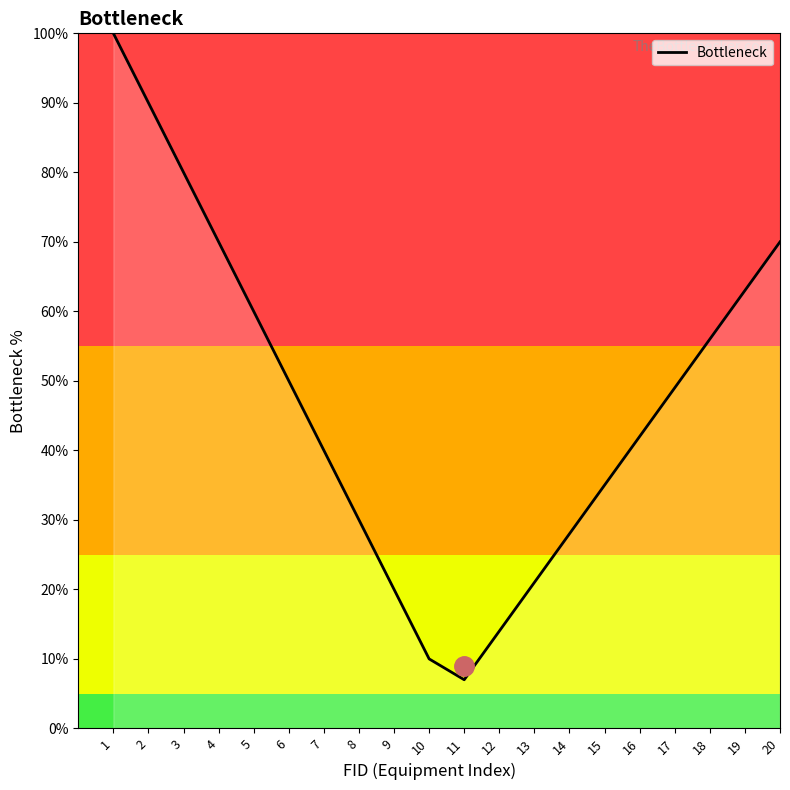

Reading right to left, transcribe all the data shown in this chart.

70.0	63.0	56.0	49.0	42.0	35.0	28.0	21.0	14.0	7.0	10.0	20.0	30.0	40.0	50.0	60.0	70.0	80.0	90.0	100.0